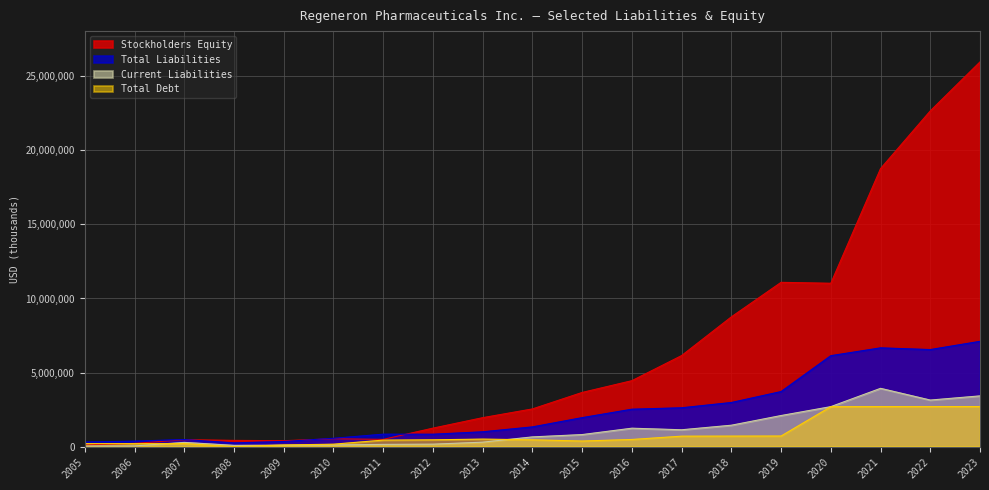

Which category has the highest value across all series?

2023